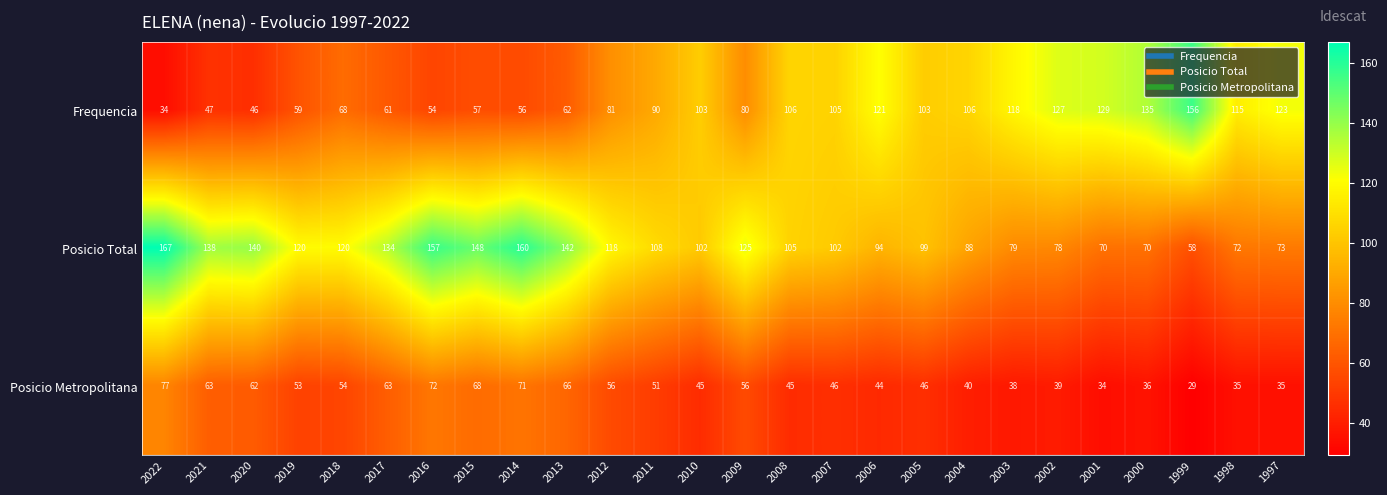

Is it true that Posicio Total equals 70 at 2000?

True